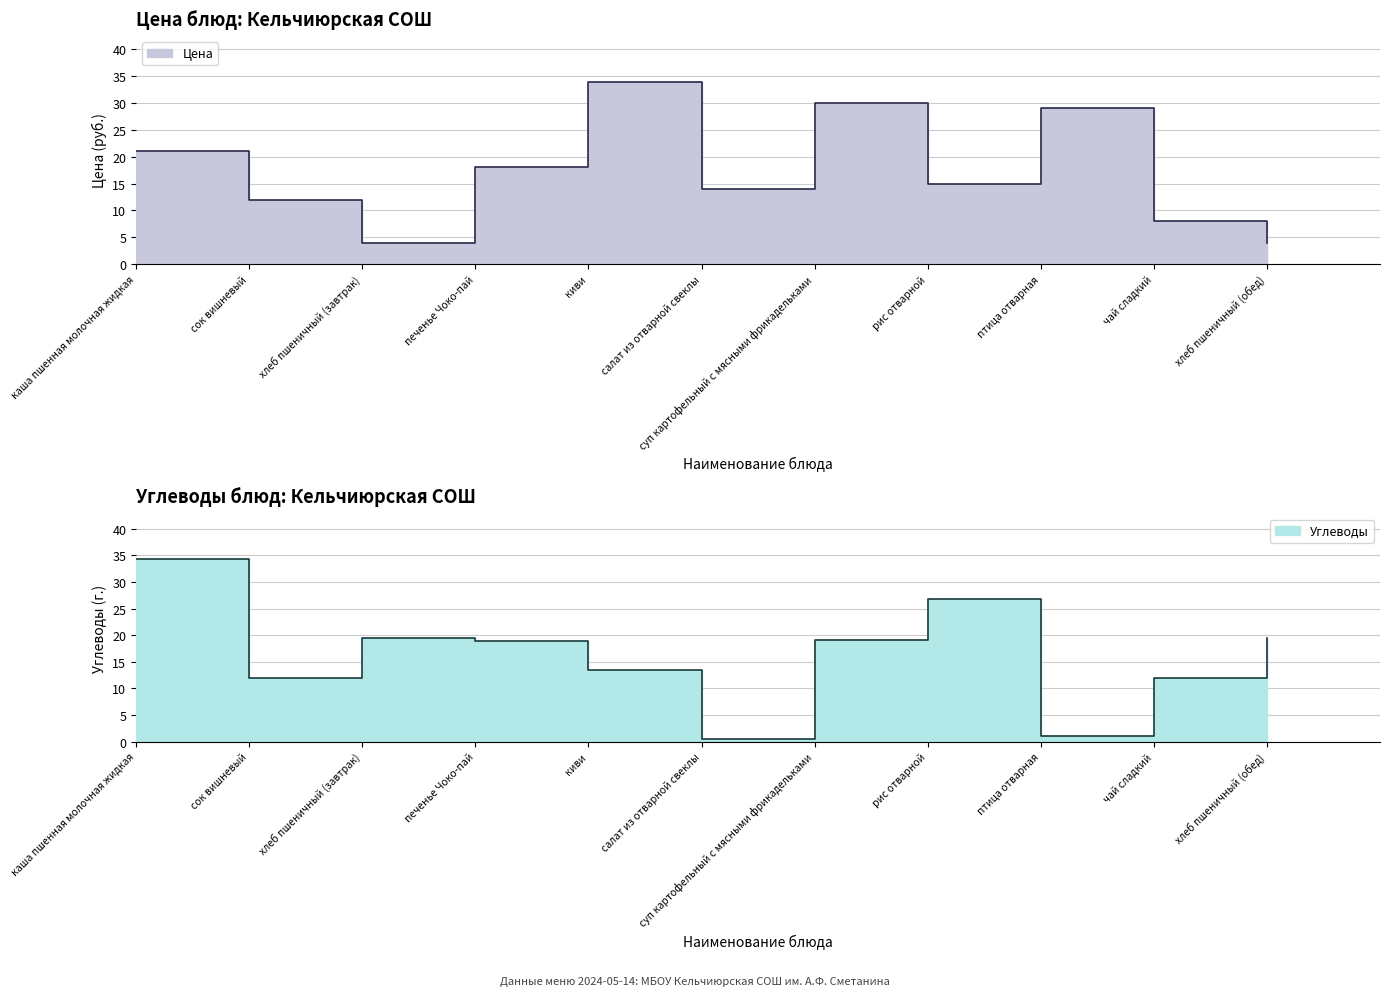

How many values in the Углеводы series are below 18?

5